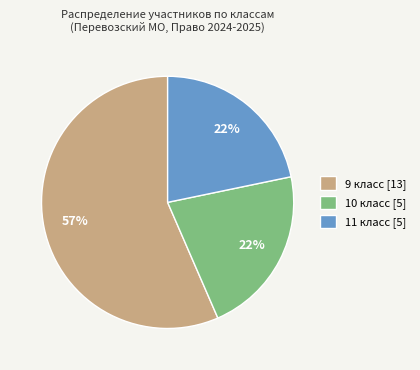

Combined, do 9 класс and 11 класс account for over 50%?

Yes